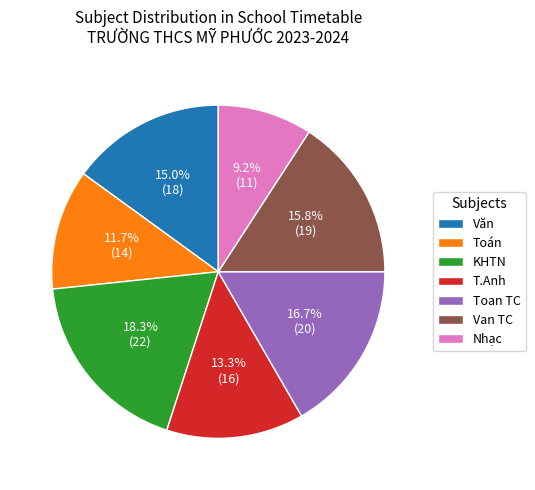

What is the largest slice in the pie chart?

KHTN